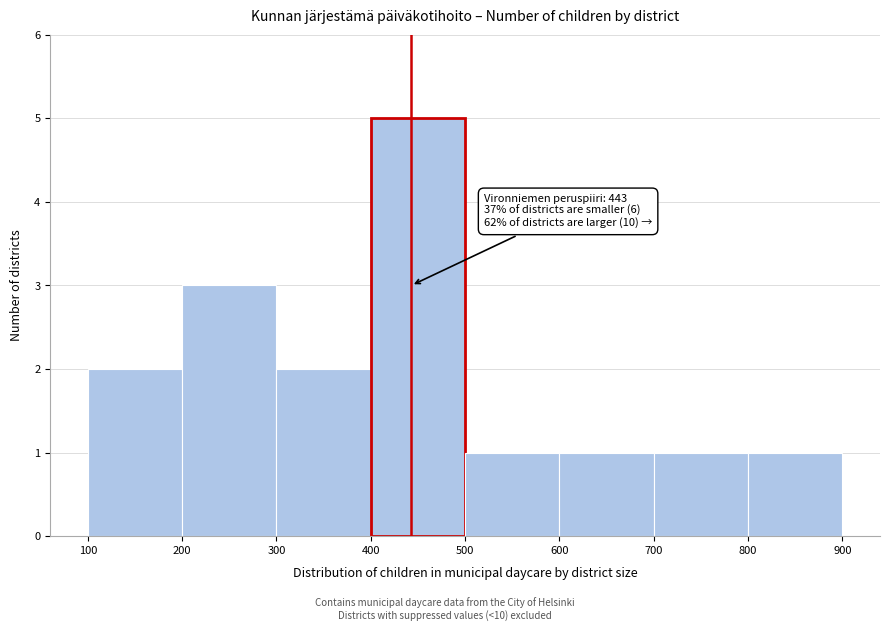

Which range on the x-axis has the tallest bar?

400 to 500